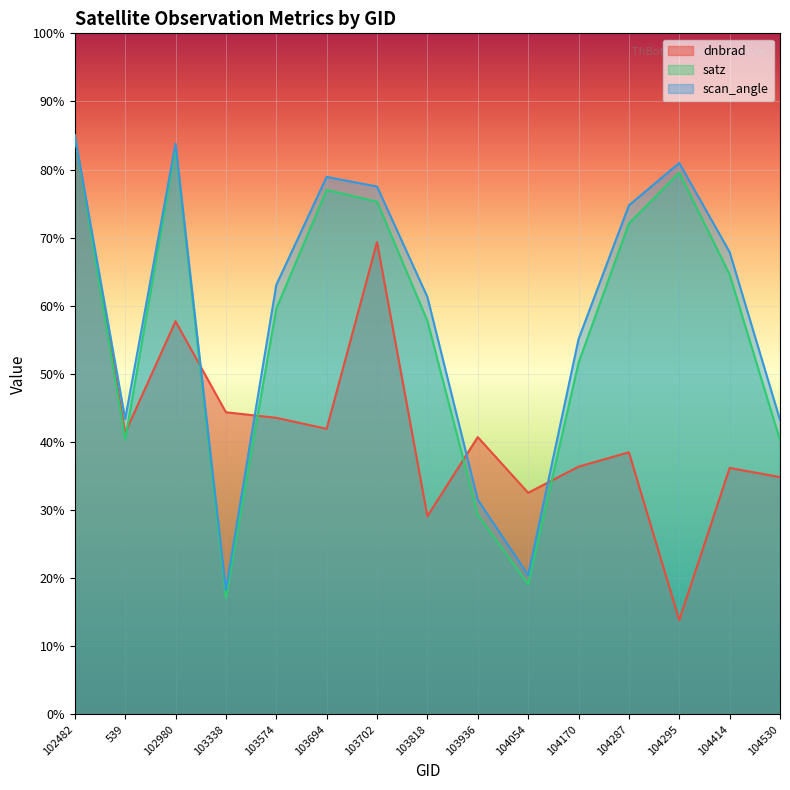

True or false: dnbrad and satz cross at least once.

True